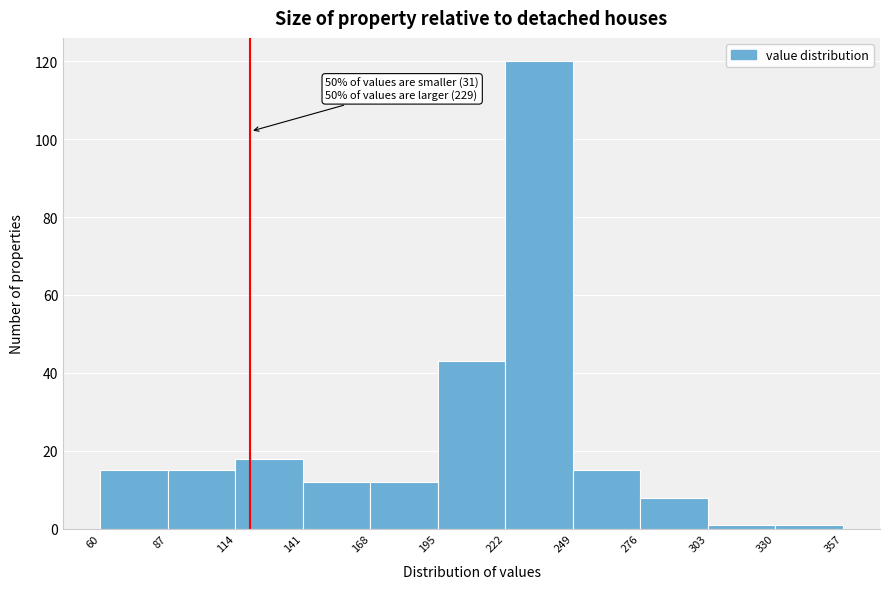

Which range on the x-axis has the tallest bar?

222 to 249